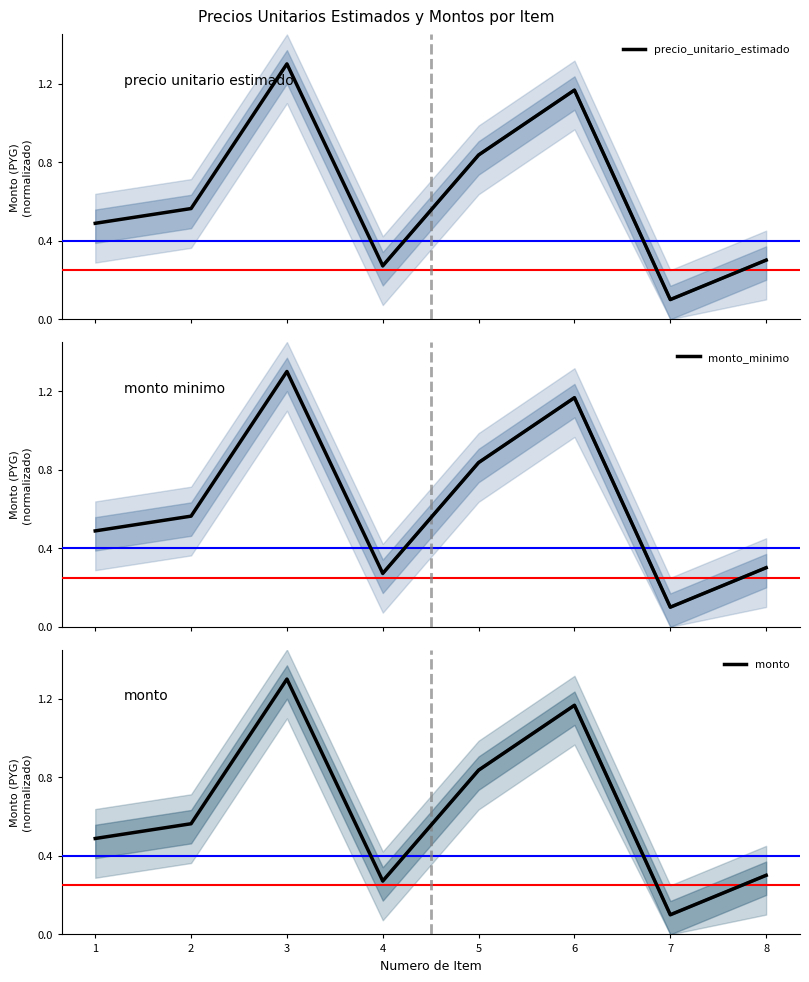

What is the difference between the monto values at 3 and 1?

0.8